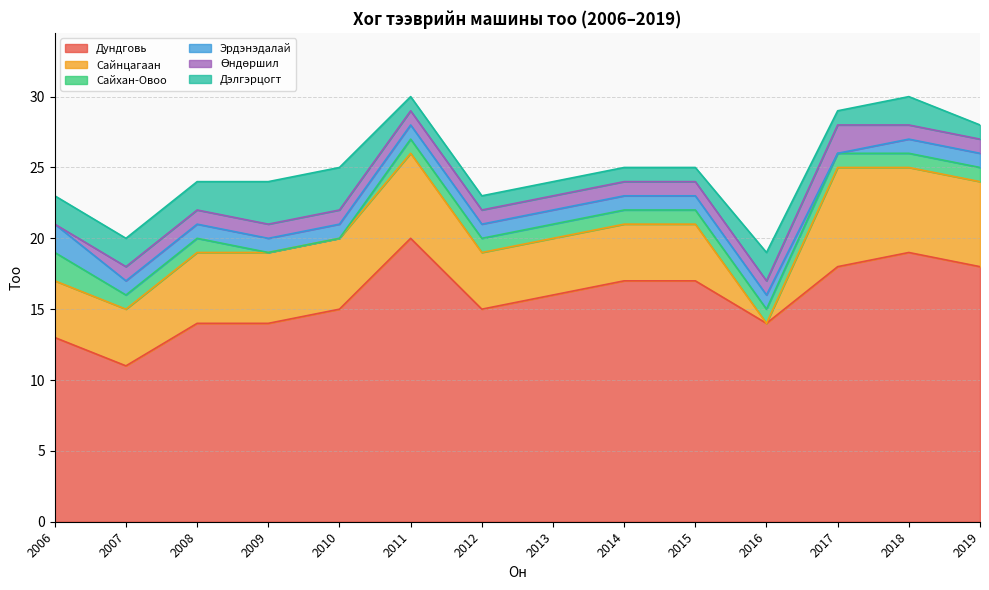

Which series has the widest spread of values?

Дундговь